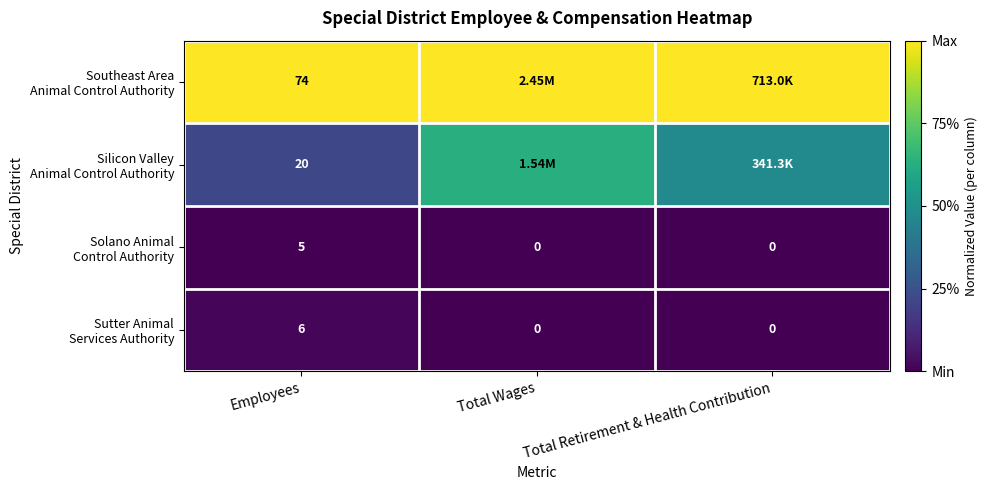

Between Employees and Total Retirement & Health Contribution, which series saw the biggest shift?

Silicon Valley Animal Control Authority